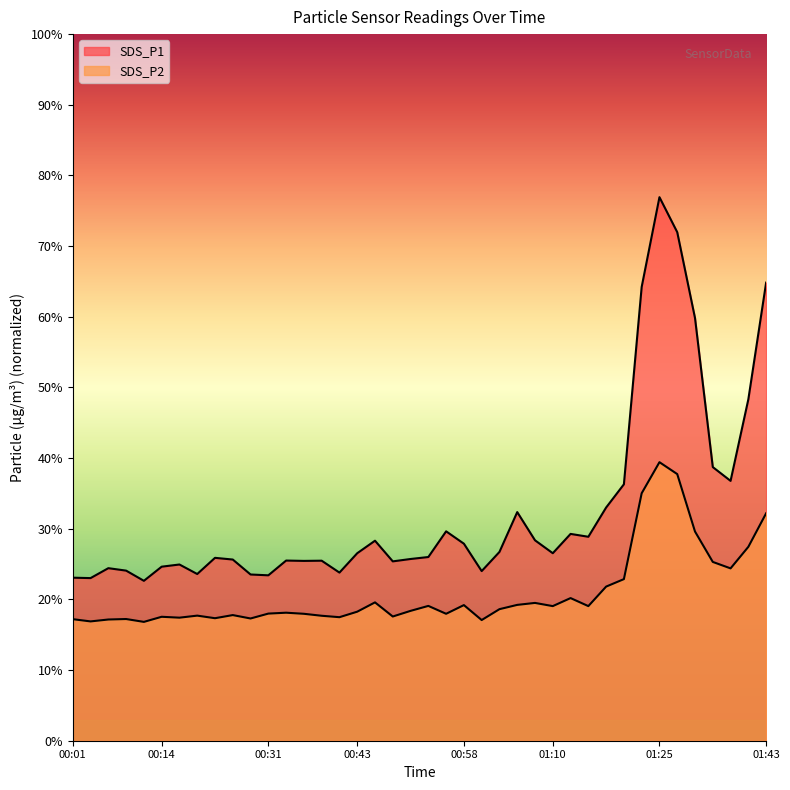

True or false: SDS_P1 and SDS_P2 cross at least once.

False